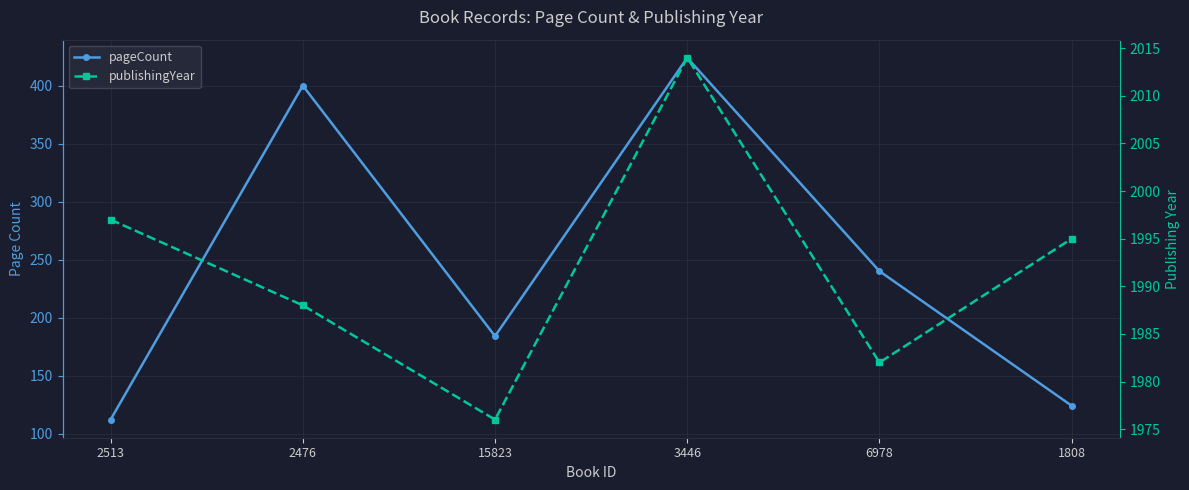

In pageCount, how many points are higher than both neighbors (excluding endpoints)?

2